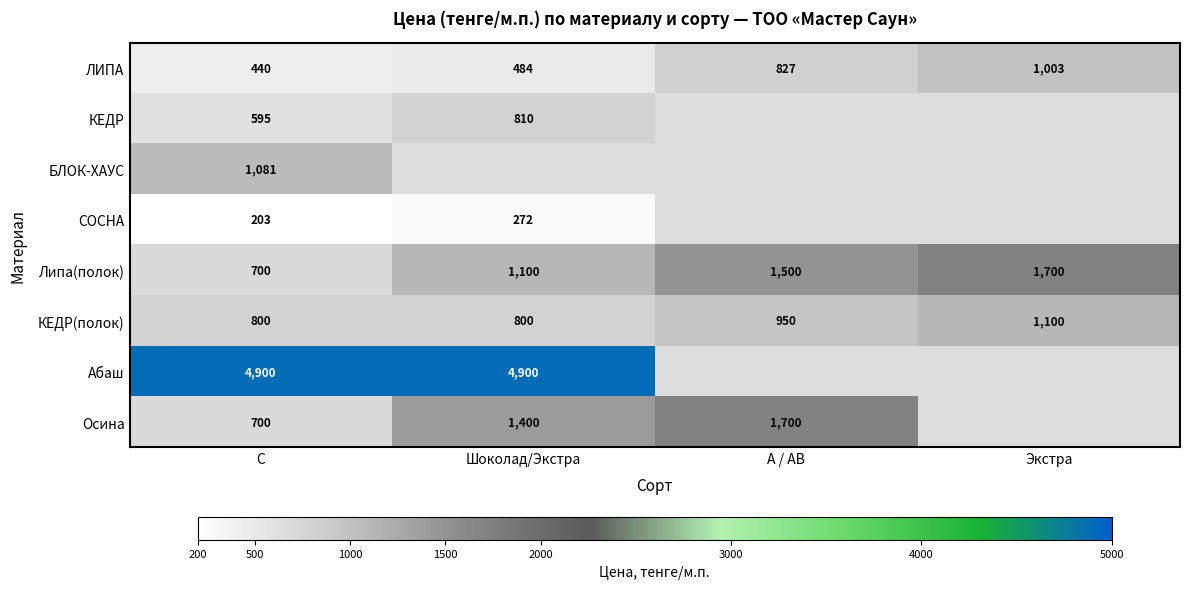

List the labels in order of Липа(полок) value, smallest first.

С, Шоколад/Экстра, А / АВ, Экстра